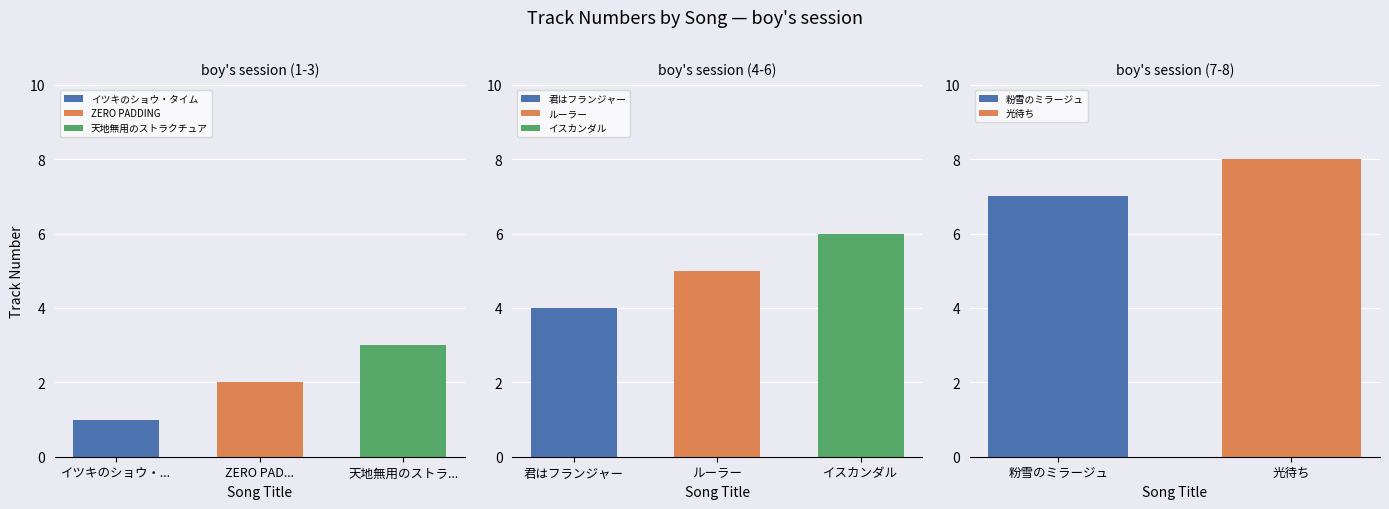

List the labels in order of 天地無用のストラクチュア value, smallest first.

ZERO PAD...